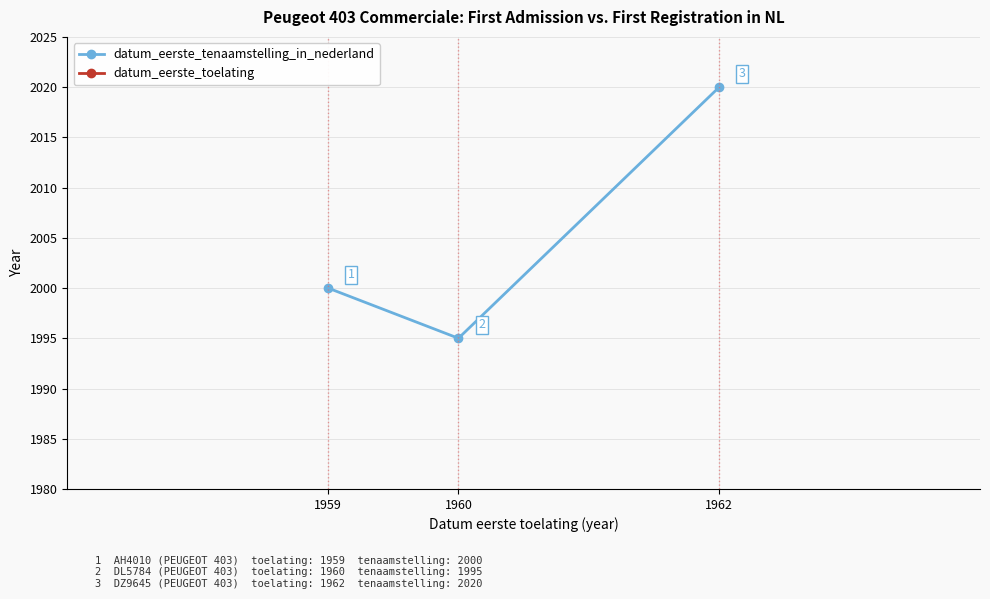

The datum_eerste_toelating series shows 1157 at 1960. True or false?

False